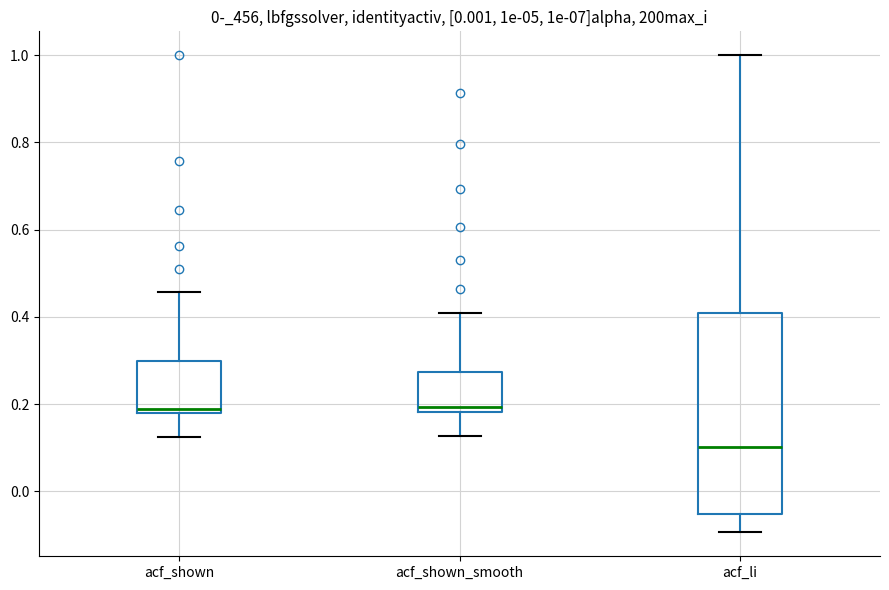

Which box is the tallest, from its lower edge to its upper edge?

acf_li